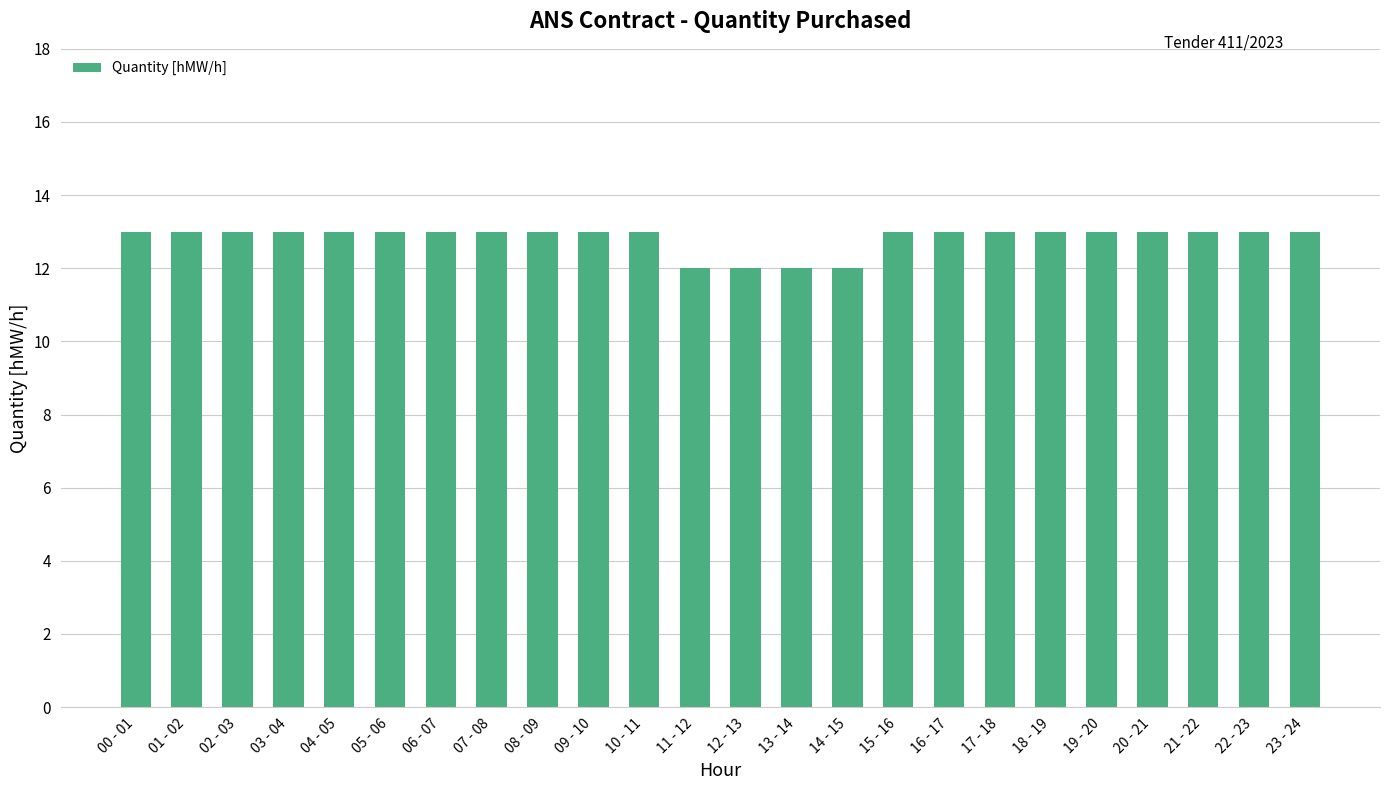

What is the ratio of the value at 09 - 10 to the value at 11 - 12?

1.1